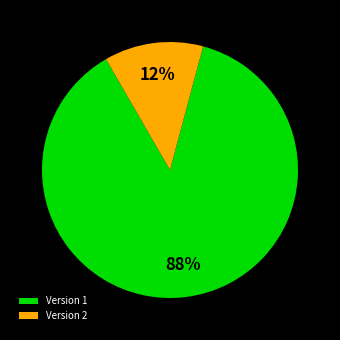

Does any single category account for the majority?

Yes